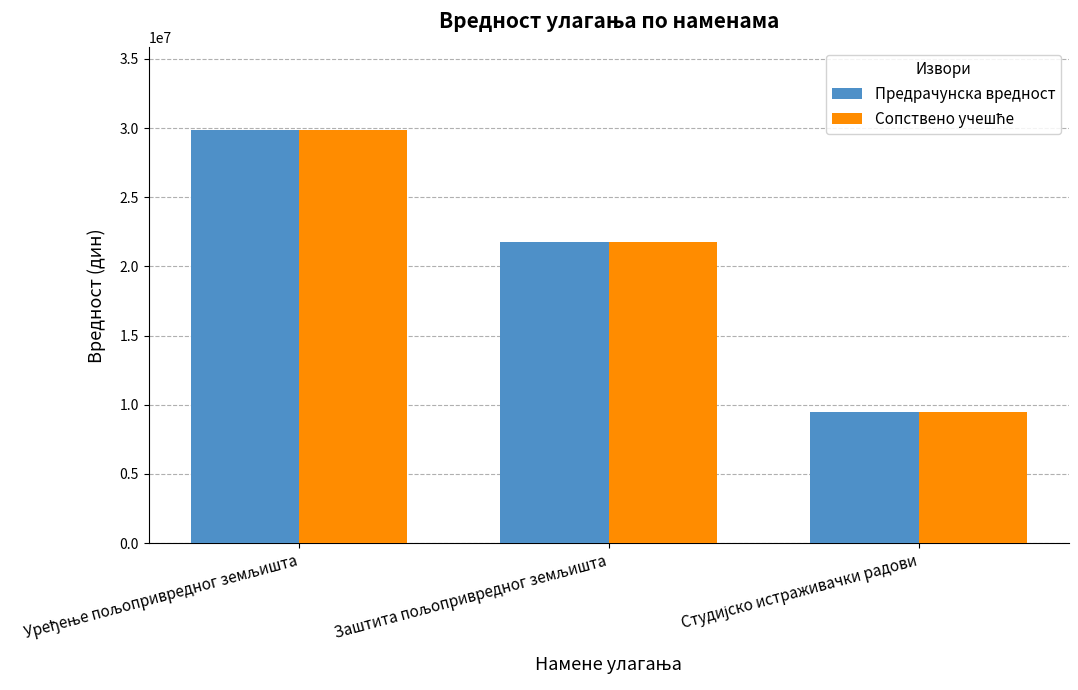

How many bars are there in total?

6